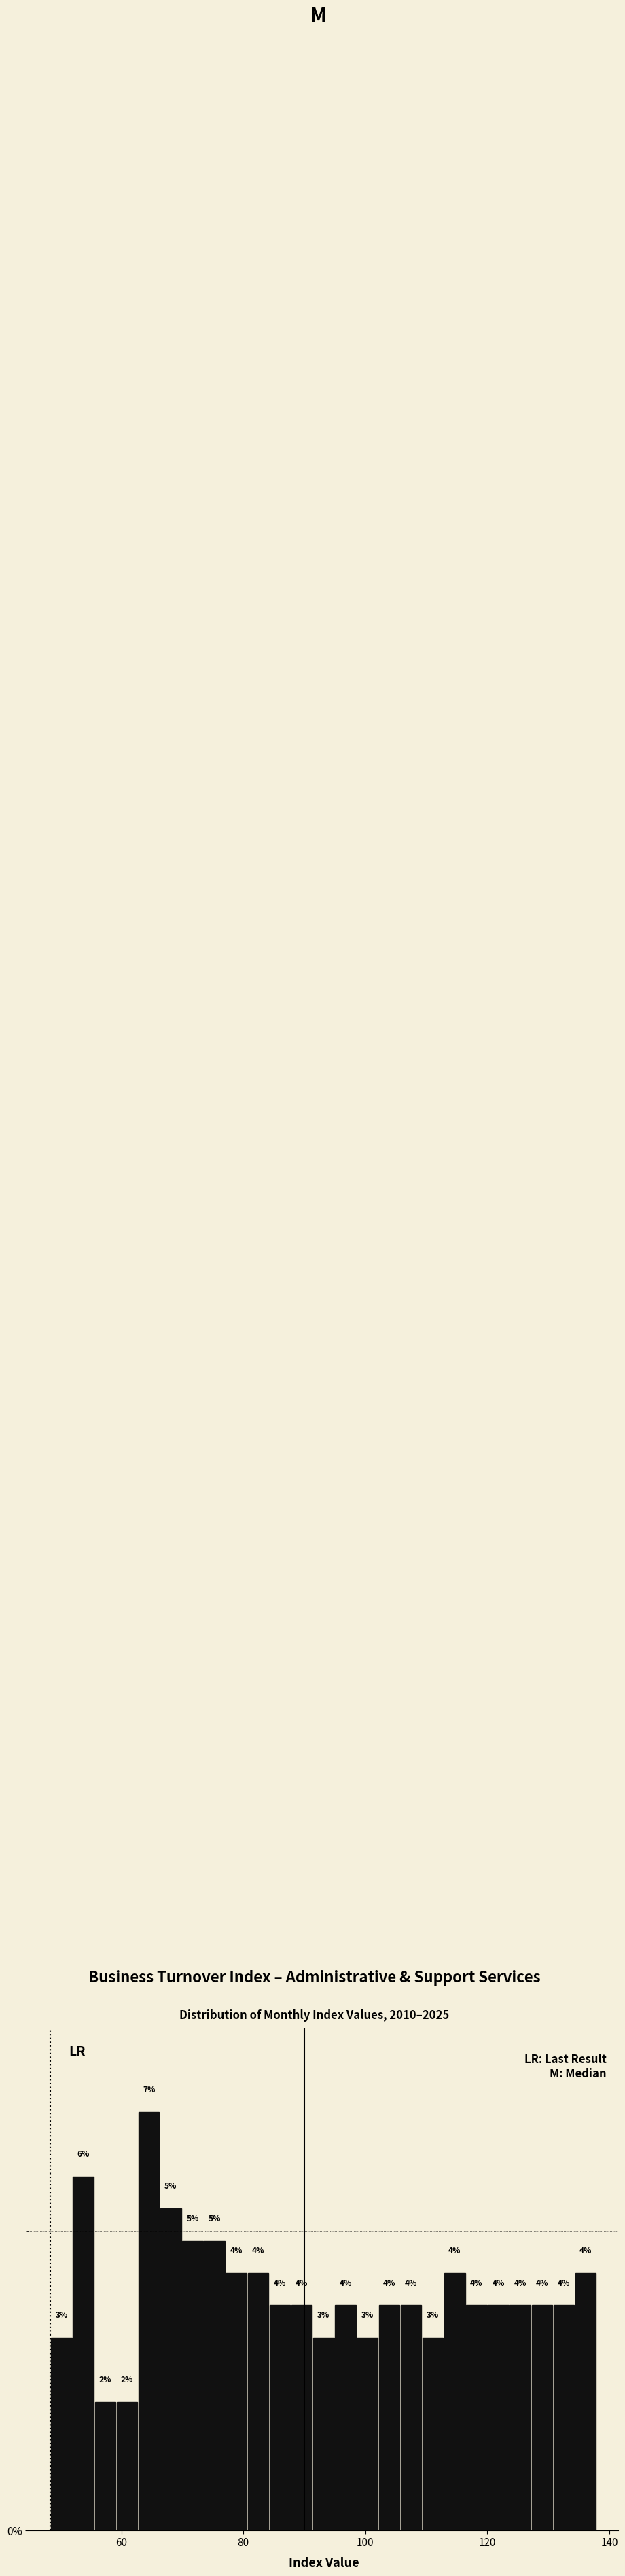

Read against the x-axis, roughly where is the centre of the tallest bar?

64